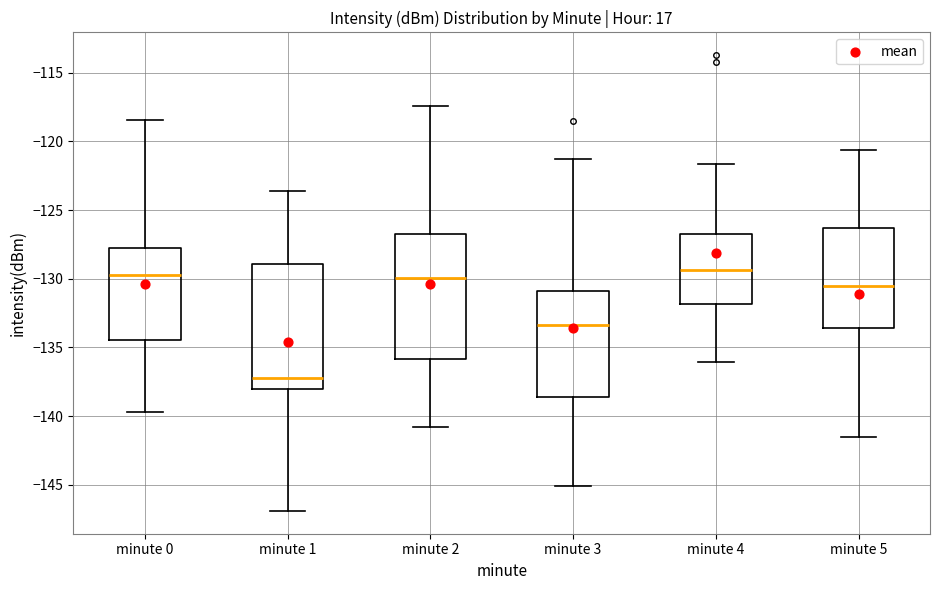

Which box's median line is the lowest?

minute 1